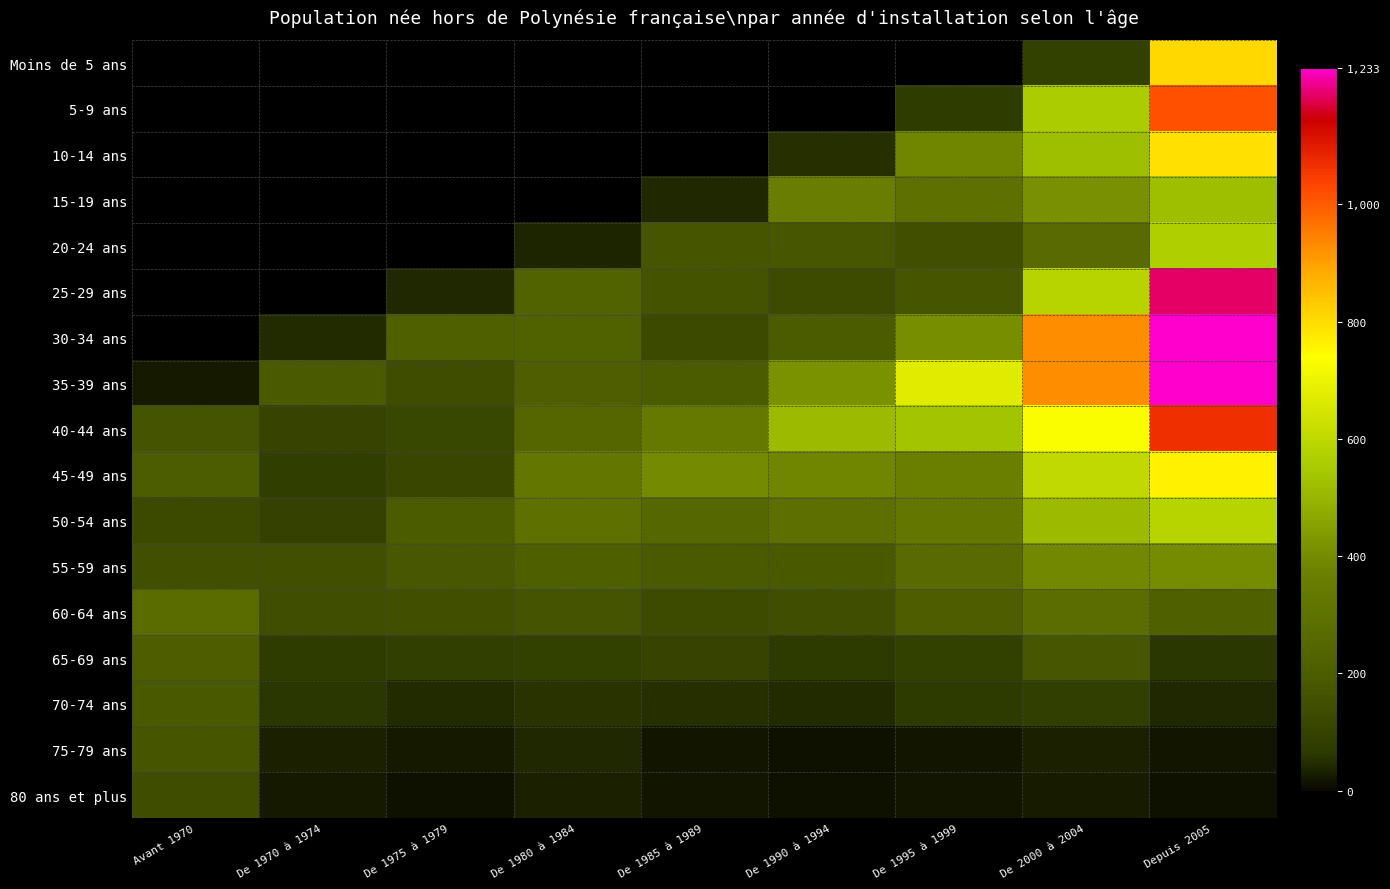

At which category is the sum across all series the highest?

Depuis 2005